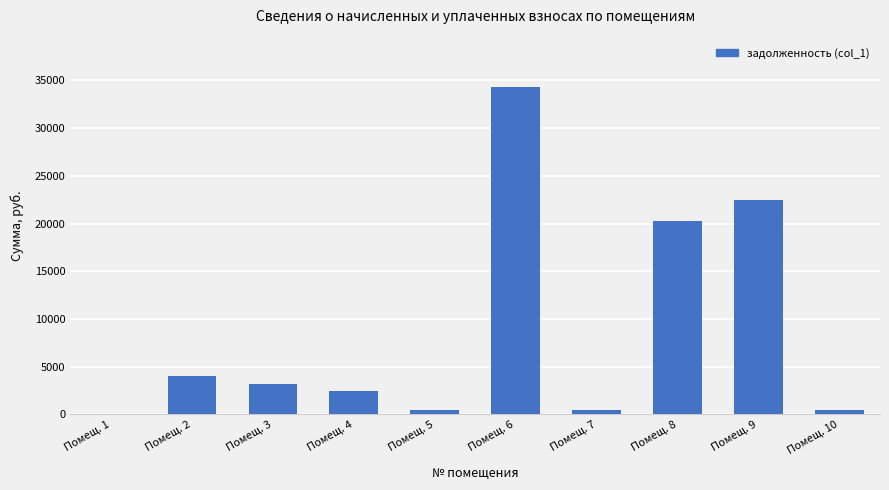

What is the sum of the values at Помещ. 1 and Помещ. 2?

3989.4